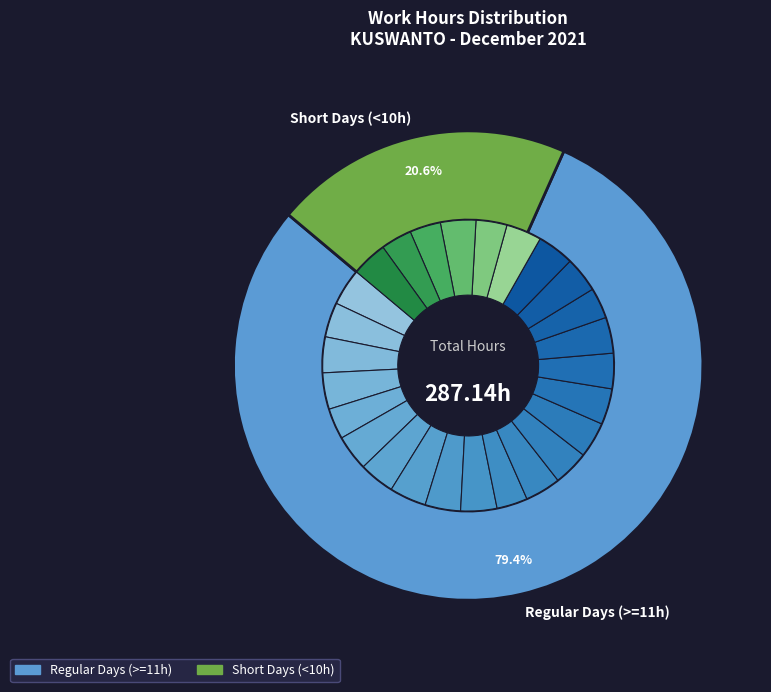

Is Day 23 the majority of the pie?

No